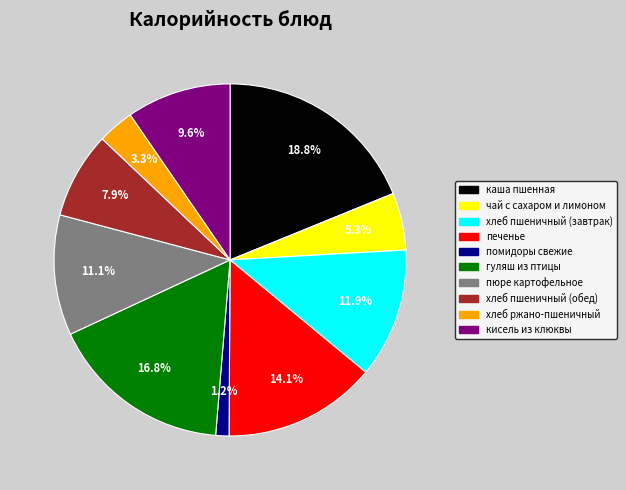

Rank the categories by value from lowest to highest.

помидоры свежие, хлеб ржано-пшеничный, чай с сахаром и лимоном, хлеб пшеничный (обед), кисель из клюквы, пюре картофельное, хлеб пшеничный (завтрак), печенье, гуляш из птицы, каша пшенная